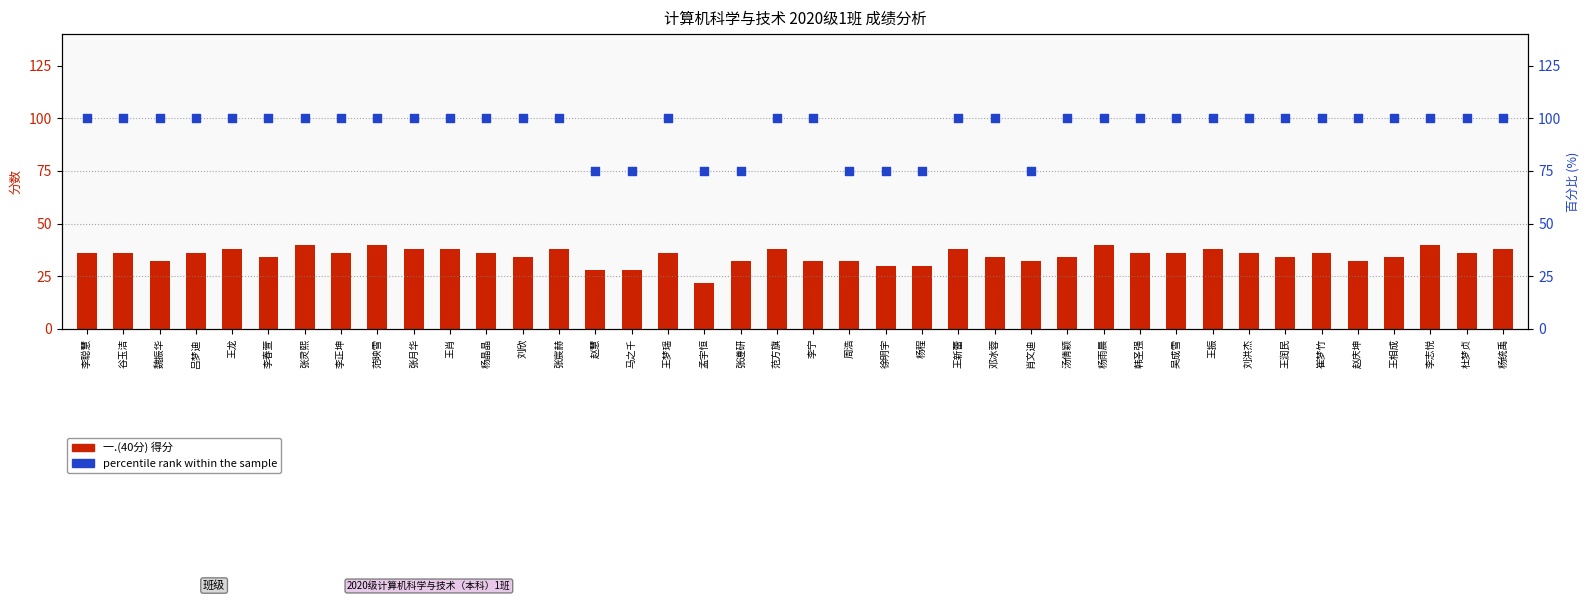

At which category is the sum across all series the highest?

张灵熙